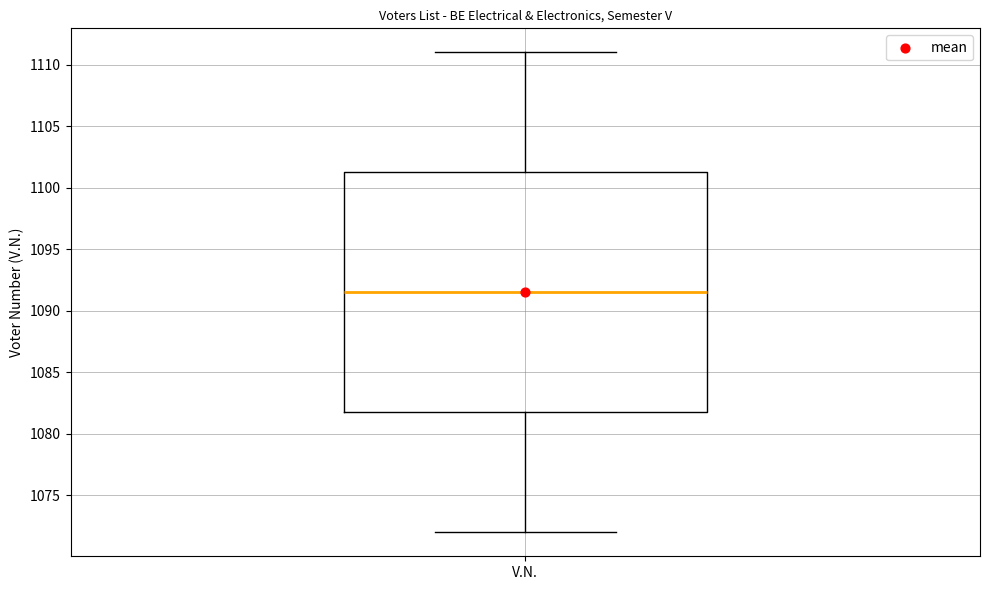

Transcribe this box plot: give where the median line is, the range the box spans, and where the two whiskers end, as read against the y-axis. The values are not printed on the chart, so give them approximately, as read against the axis.

median 1091.5, box 1082.0 to 1101.5, whiskers 1072.0 to 1111.0